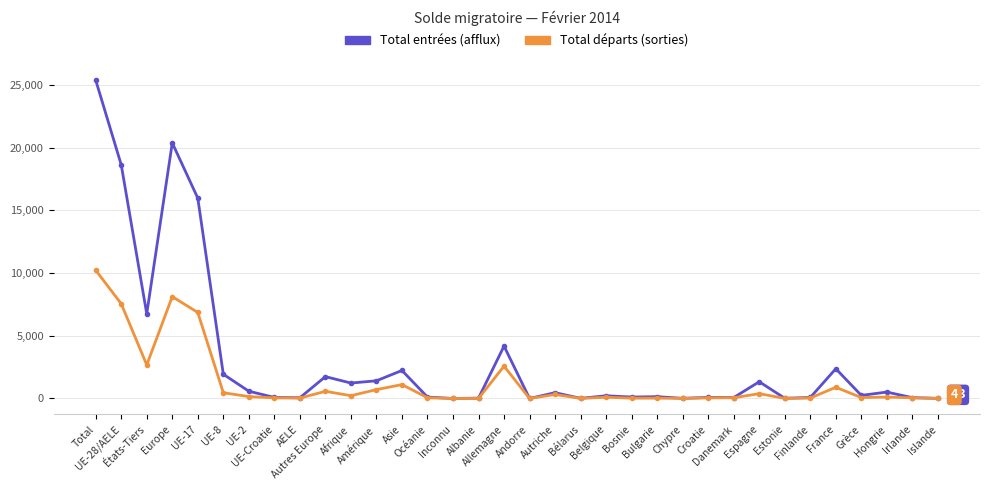

What is the difference between the Total entrées (afflux) values at Finlande and Islande?

67